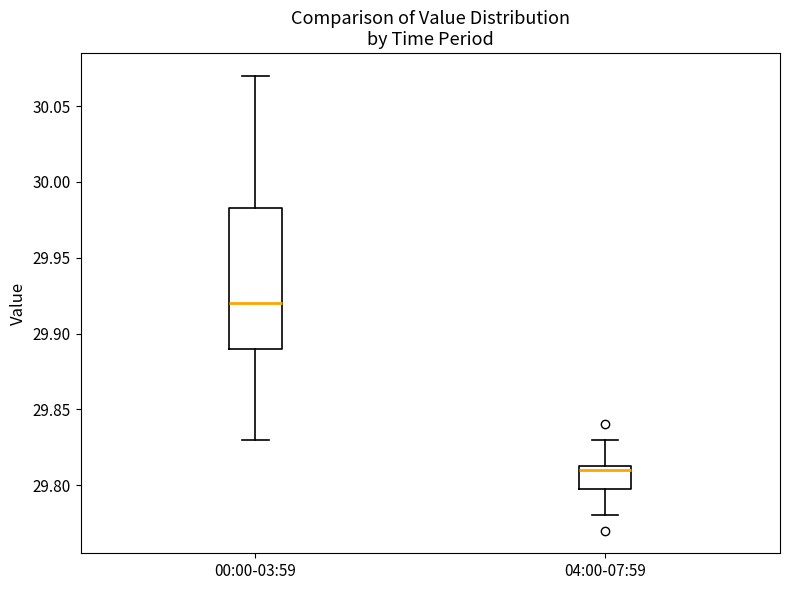

Which box has the highest median line?

00:00-03:59